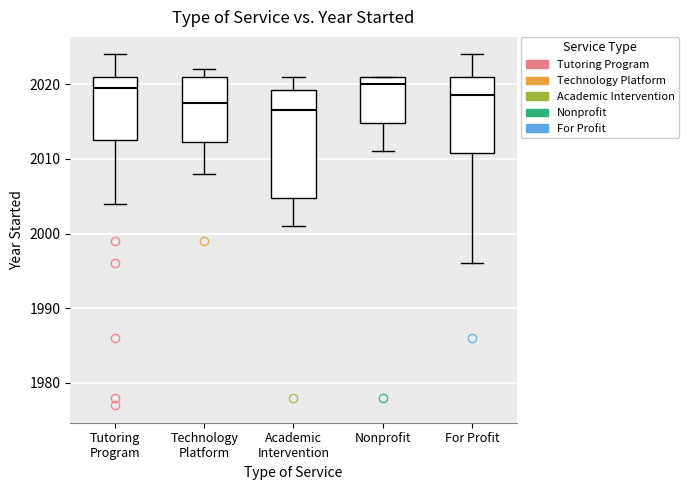

Which box's median line is the lowest?

Academic Intervention